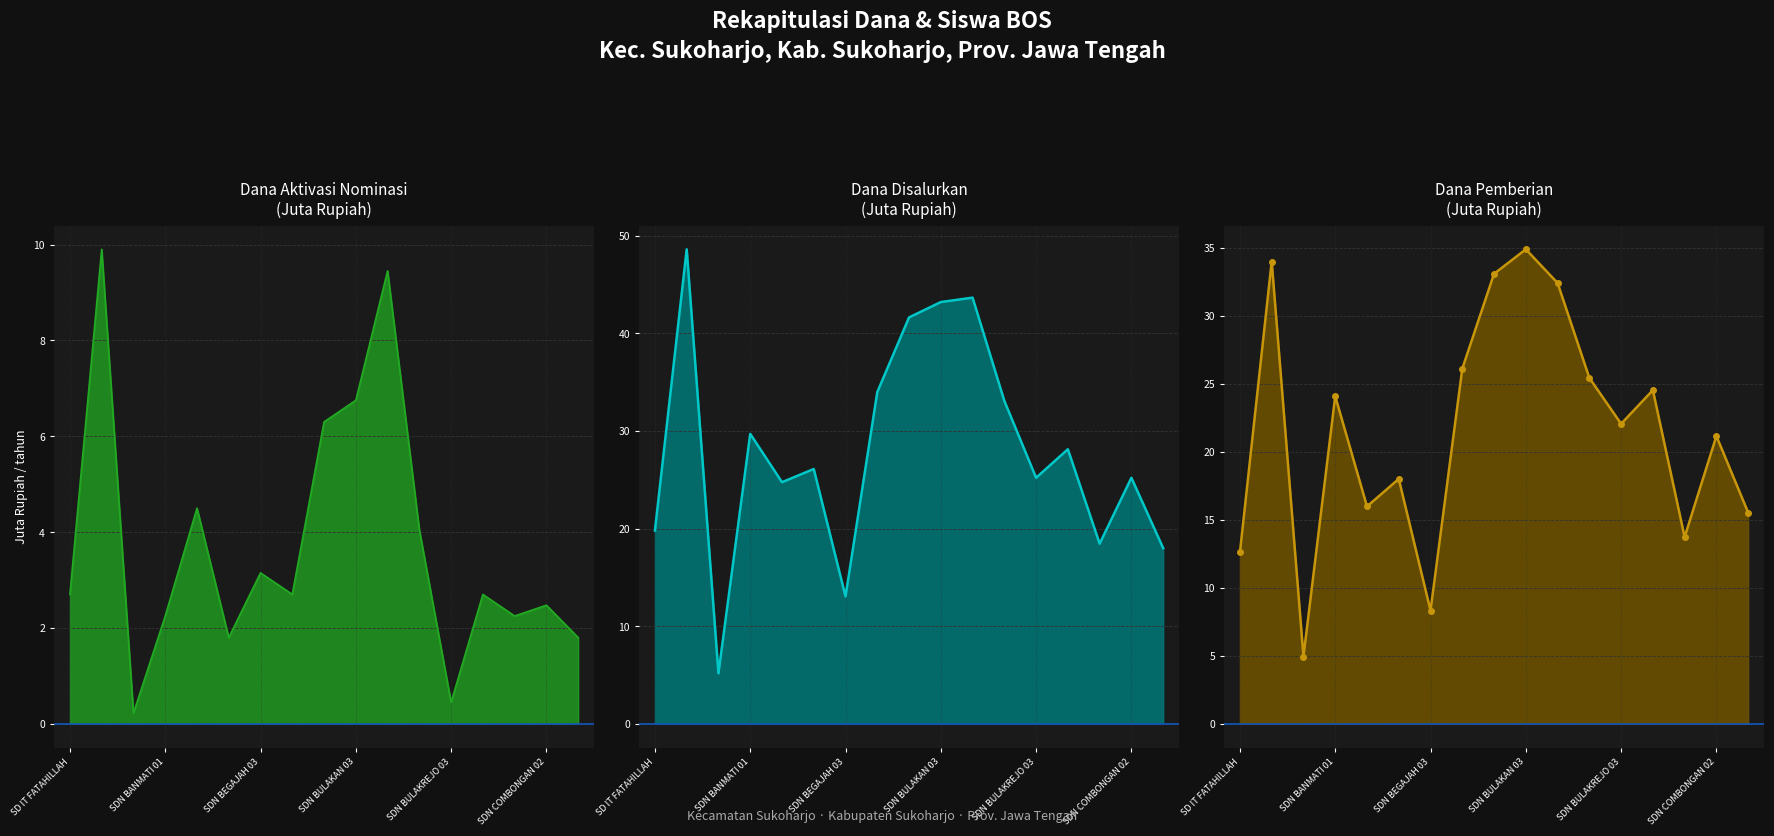

Is it true that Dana Pemberian equals 24.5 at SD NEGERI BULAKREJO 2?

True